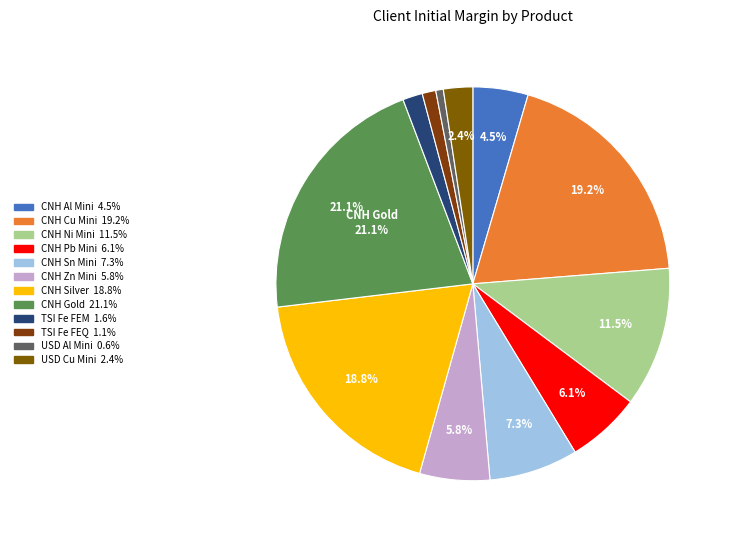

How many segments does this pie chart have?

12